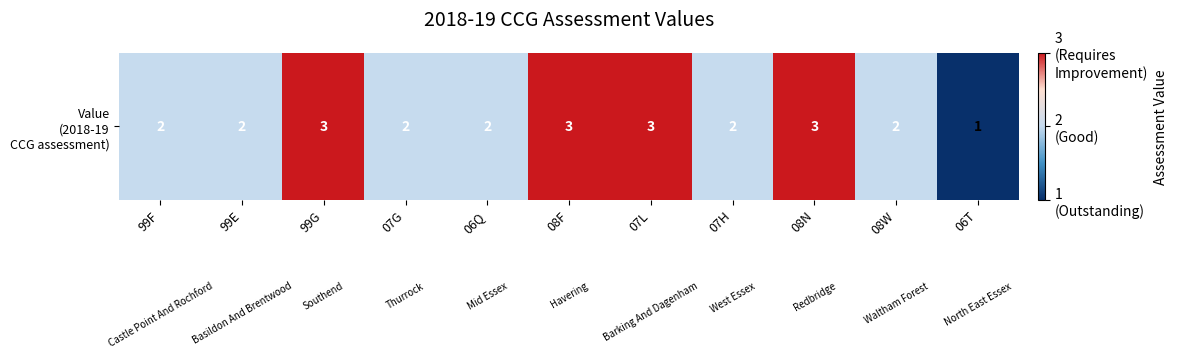

At which label does the data first exceed 2?

99G